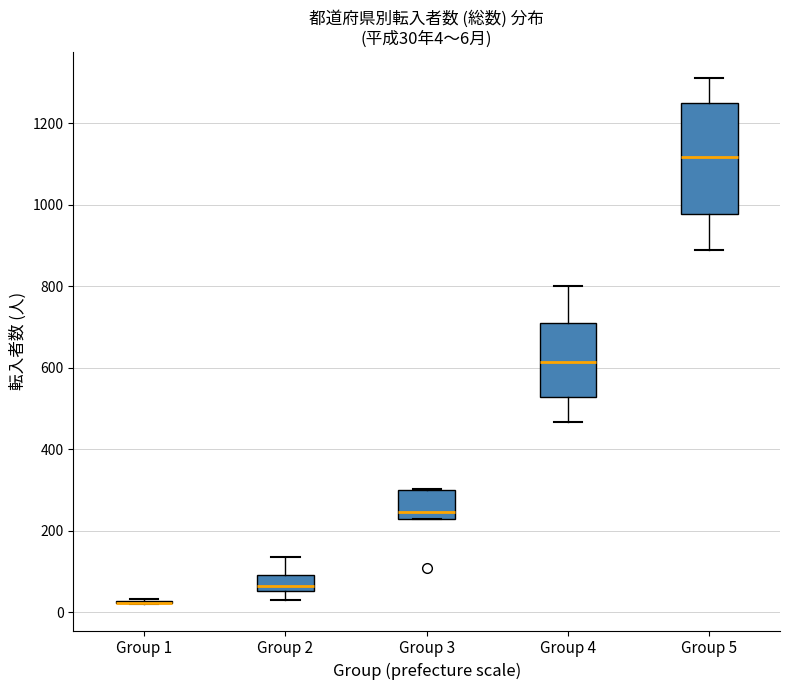

Comparing the boxes themselves (not the whiskers), which one is the tallest?

Group 5